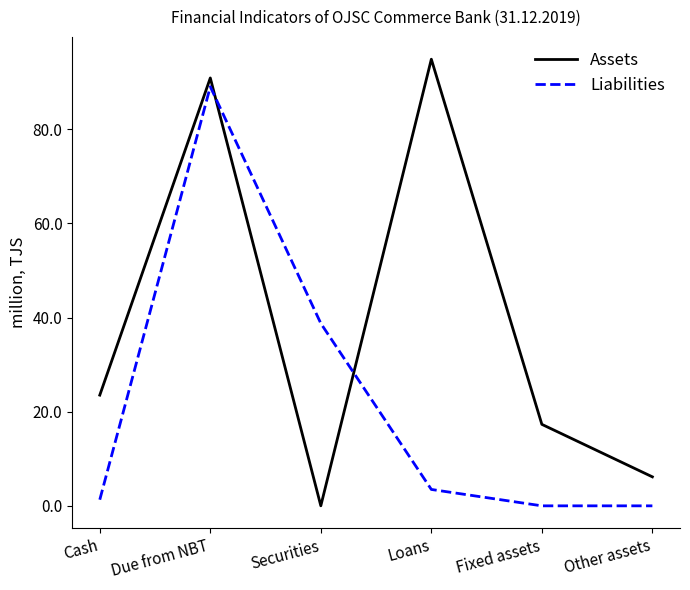

Between Securities and Loans, which series saw the biggest shift?

Assets